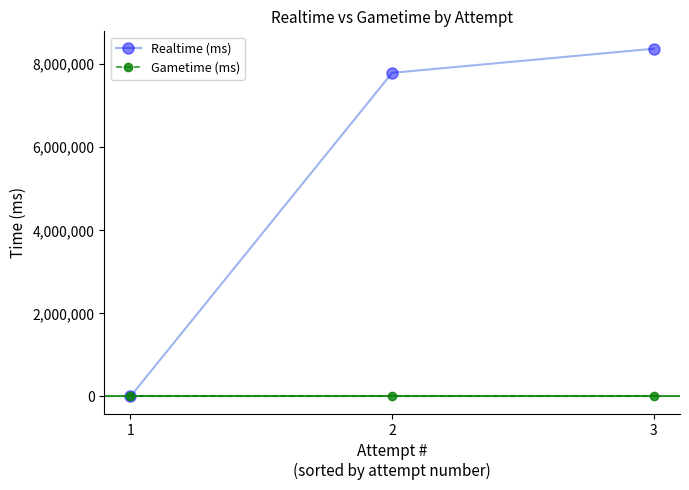

Is the value of Realtime (ms) at 2 greater than the value of Gametime (ms) at 2?

Yes